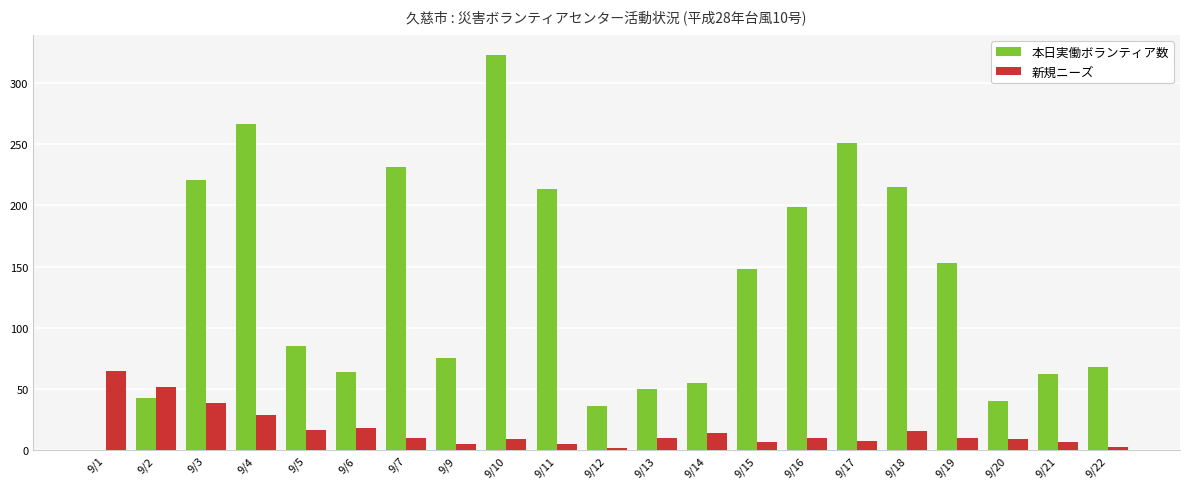

At which label is 本日実働ボランティア数 closest to 161?

9/19